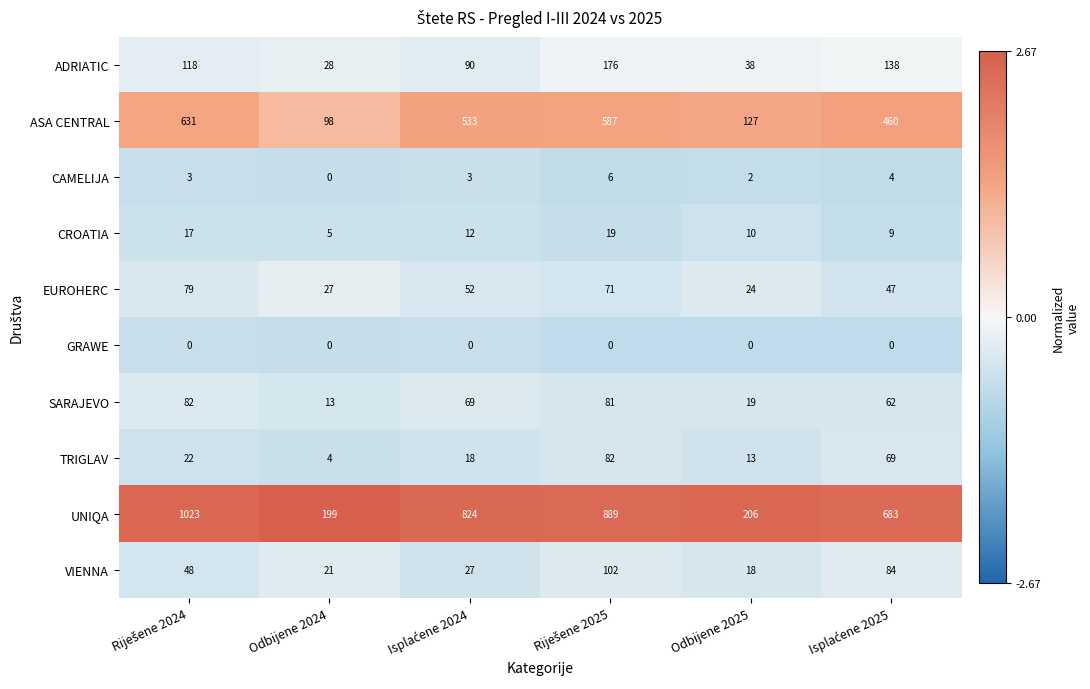

Which series has the largest range (max minus min)?

UNIQA